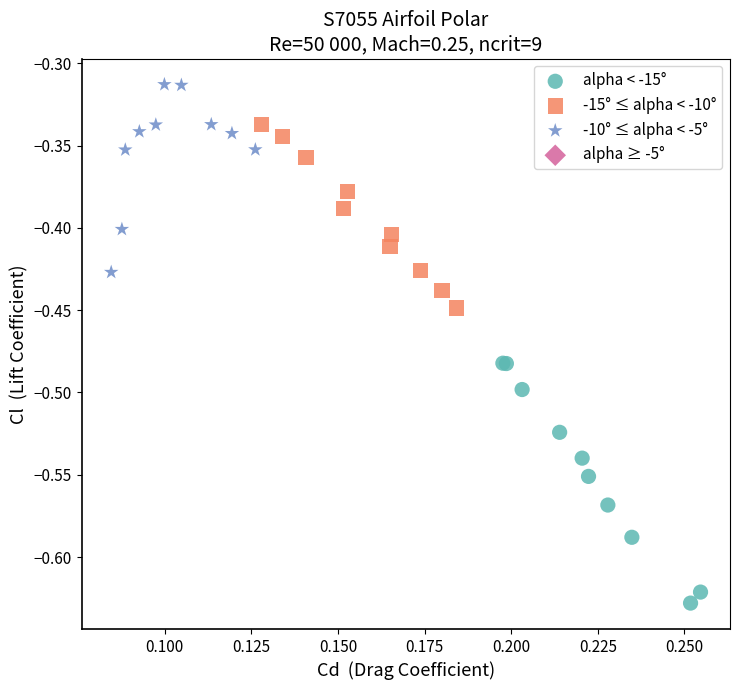

Which series has the largest Y range (max minus min)?

alpha < -15°